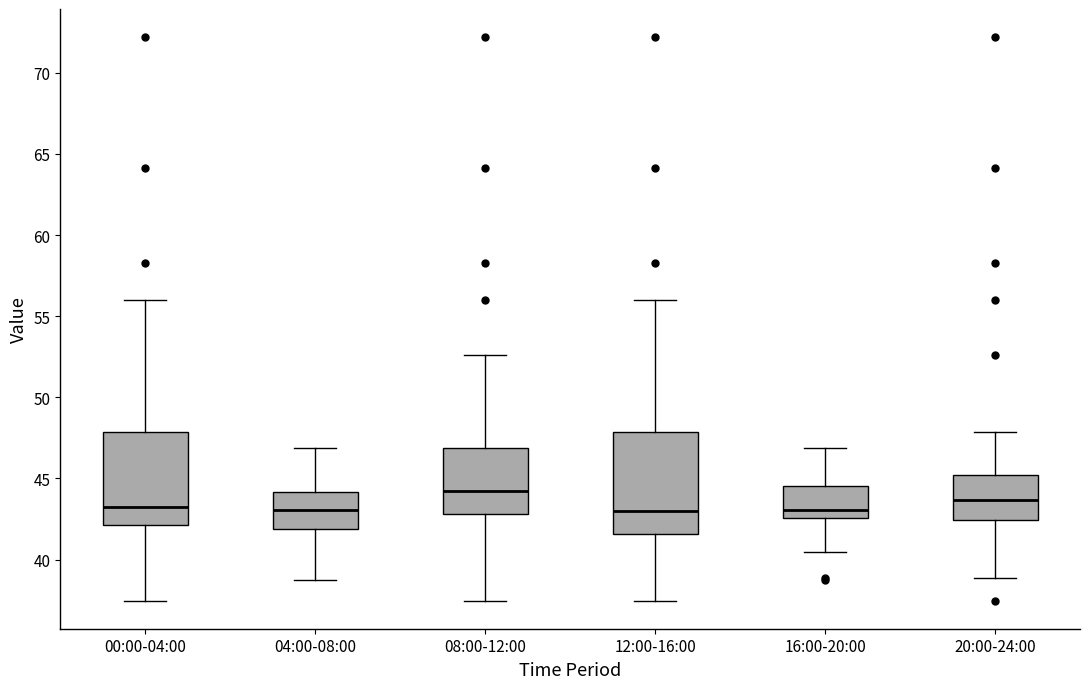

Reading left to right, read every box against the y-axis: the position of its median line, the range the box covers, and the ends of its whiskers. The values are not printed on the chart, so give them approximately, as read against the axis.

00:00-04:00: median 43.0, box 42.0 to 48.0, whiskers 37.5 to 56.0
04:00-08:00: median 43.0, box 42.0 to 44.0, whiskers 39.0 to 47.0
08:00-12:00: median 44.0, box 43.0 to 47.0, whiskers 37.5 to 52.5
12:00-16:00: median 43.0, box 41.5 to 48.0, whiskers 37.5 to 56.0
16:00-20:00: median 43.0, box 42.5 to 44.5, whiskers 40.5 to 47.0
20:00-24:00: median 43.5, box 42.5 to 45.0, whiskers 39.0 to 48.0